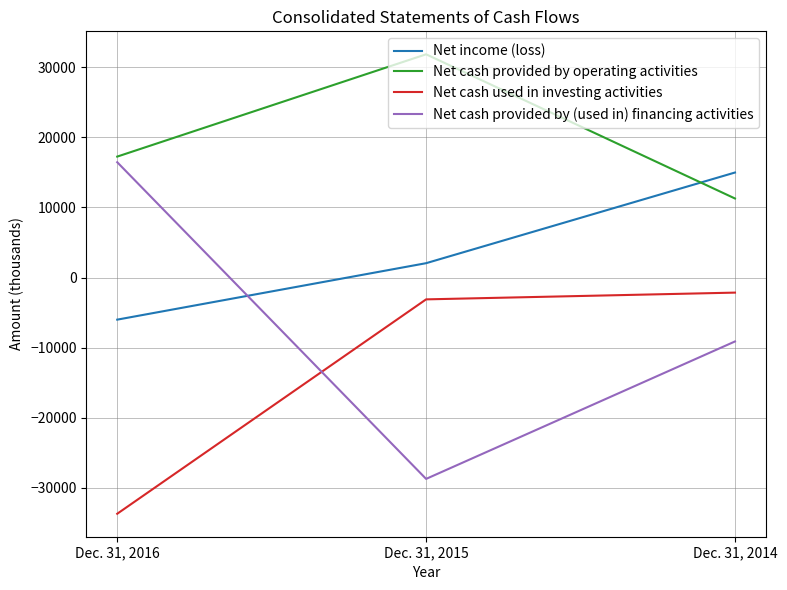

Where is Net cash provided by operating activities nearest to the value 21549?

Dec. 31, 2016